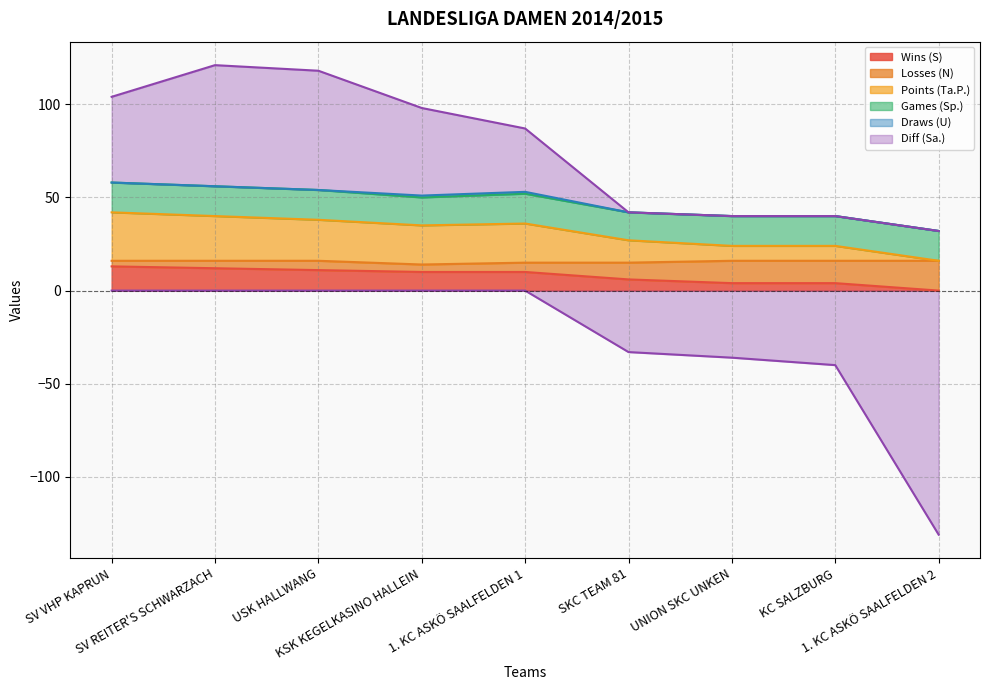

What is the label of the 7th point from the left?

UNION SKC UNKEN